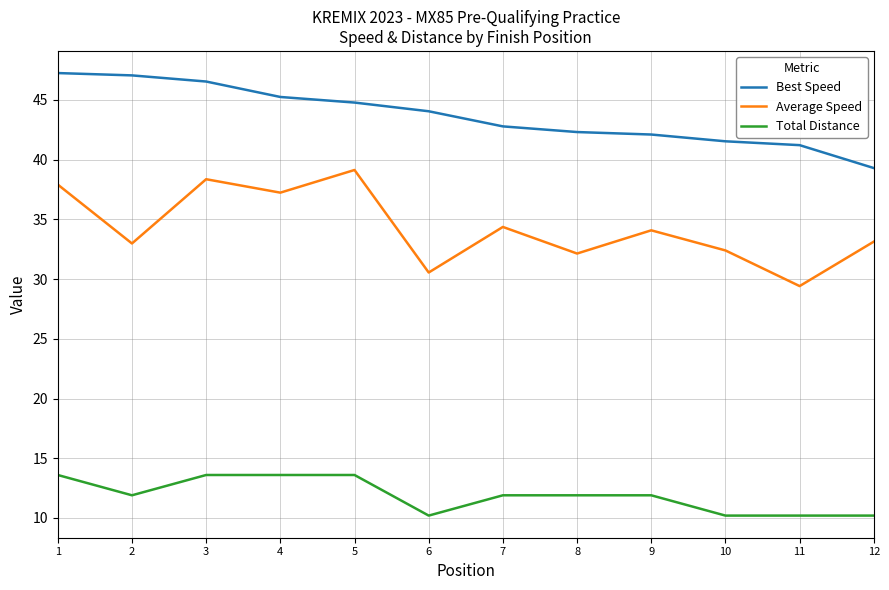

At how many categories does at least one series exceed 30?

12